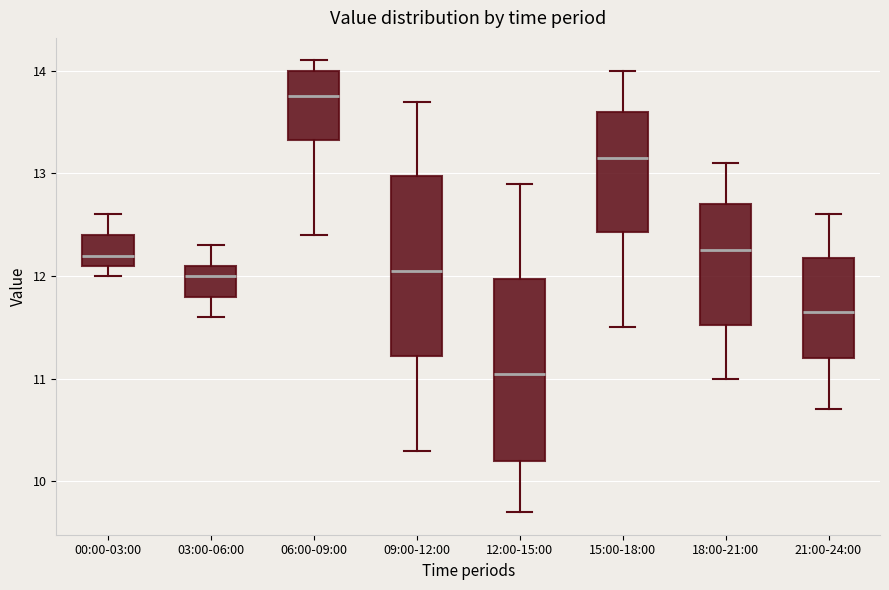

Reading left to right, read every box against the y-axis: the position of its median line, the range the box covers, and the ends of its whiskers. The values are not printed on the chart, so give them approximately, as read against the axis.

00:00-03:00: median 12.2, box 12.1 to 12.4, whiskers 12.0 to 12.6
03:00-06:00: median 12.0, box 11.8 to 12.1, whiskers 11.6 to 12.3
06:00-09:00: median 13.8, box 13.3 to 14.0, whiskers 12.4 to 14.1
09:00-12:00: median 12.1, box 11.2 to 13.0, whiskers 10.3 to 13.7
12:00-15:00: median 11.1, box 10.2 to 12.0, whiskers 9.7 to 12.9
15:00-18:00: median 13.2, box 12.4 to 13.6, whiskers 11.5 to 14.0
18:00-21:00: median 12.3, box 11.5 to 12.7, whiskers 11.0 to 13.1
21:00-24:00: median 11.7, box 11.2 to 12.2, whiskers 10.7 to 12.6